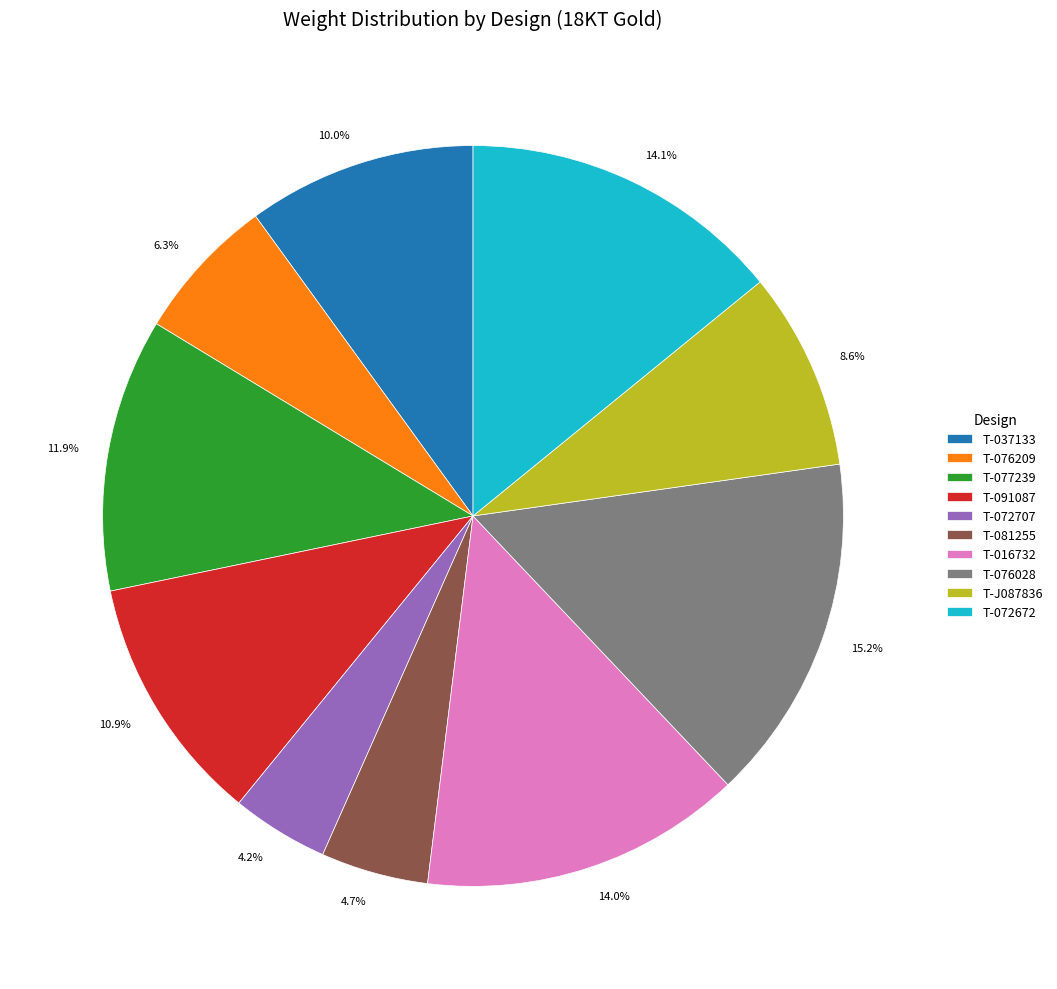

Does any single category account for the majority?

No